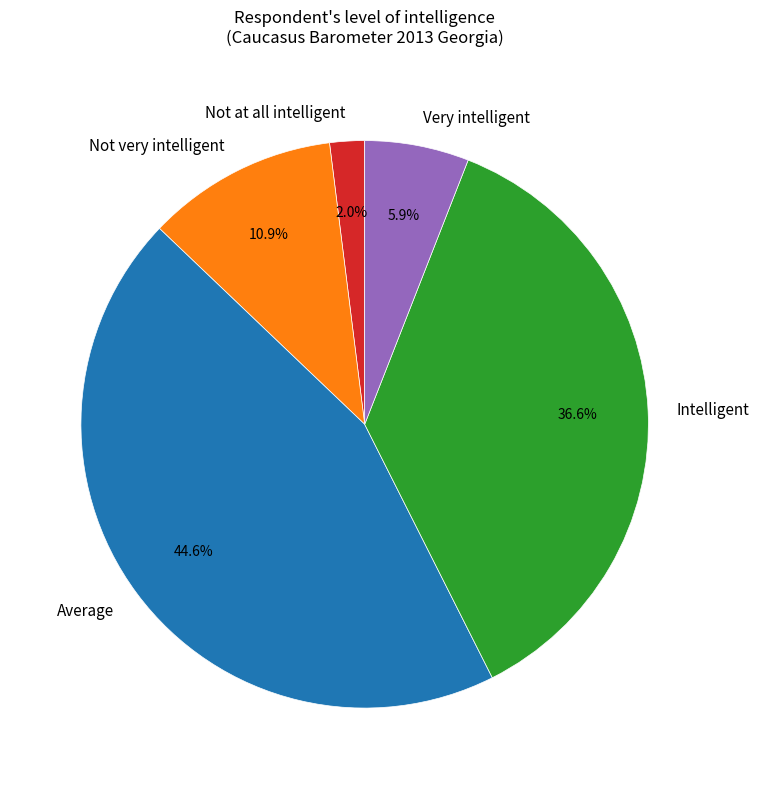

Is it true that Not at all intelligent is 10% of the pie?

False